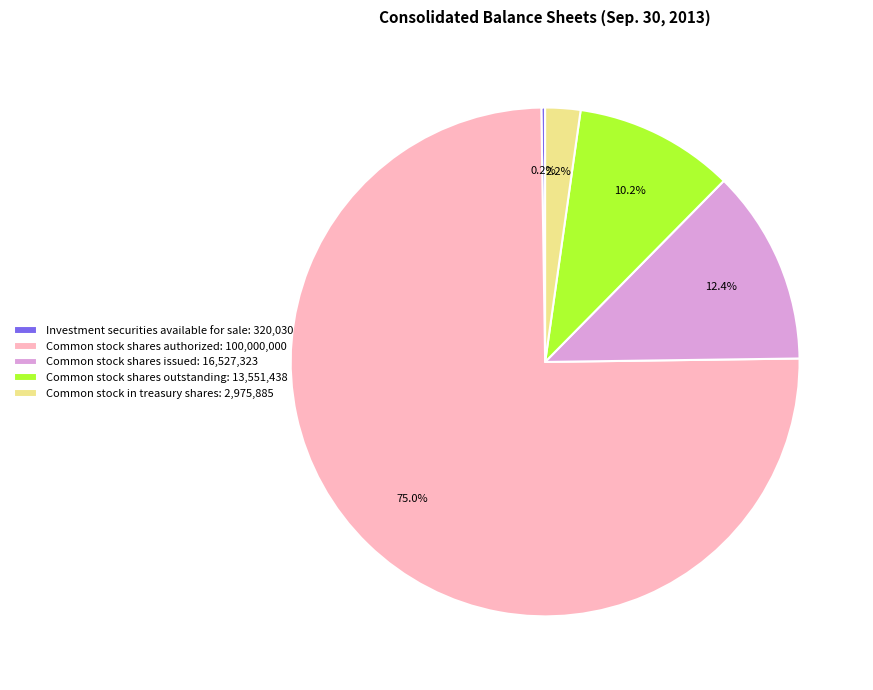

Does any single category account for the majority?

Yes